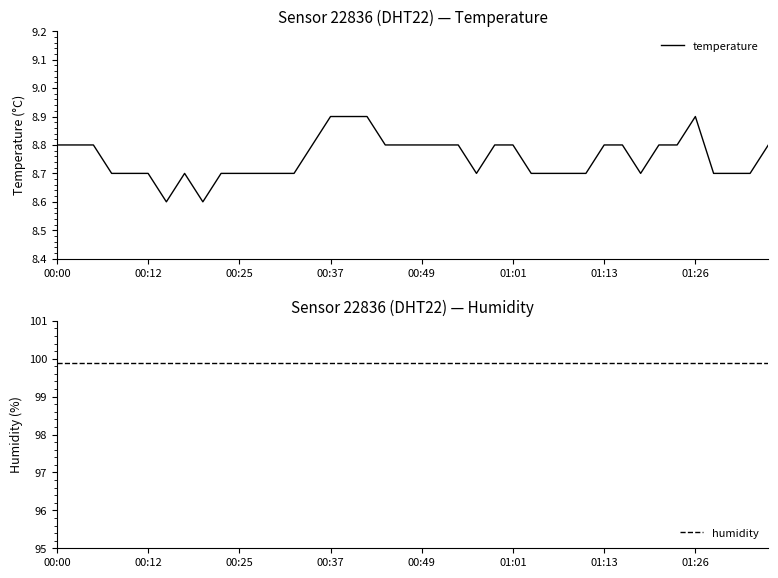

True or false: temperature and humidity intersect in this chart.

False